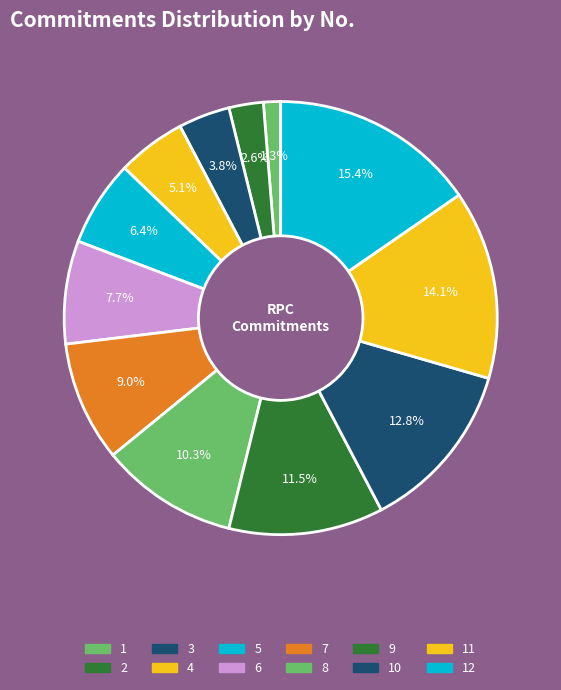

Approximately how many times larger is the value at 5 compared to 9?

0.6